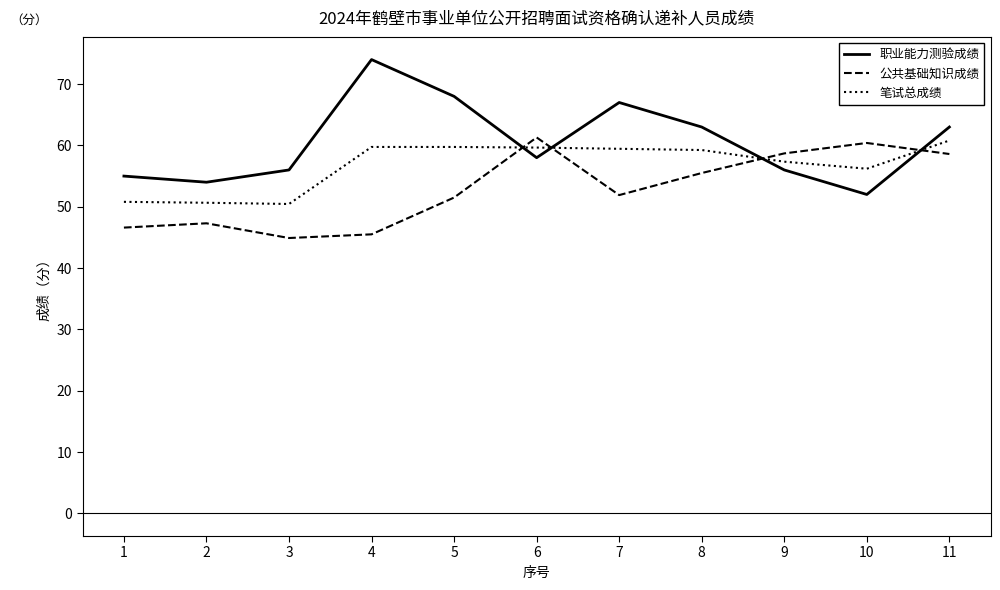

True or false: 公共基础知识成绩 has a value of 45.5 at 4.

True